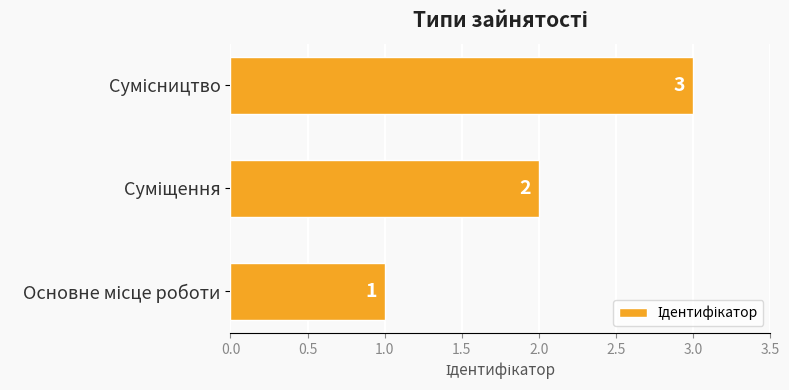

Count the values in the range 1 to 3.

3